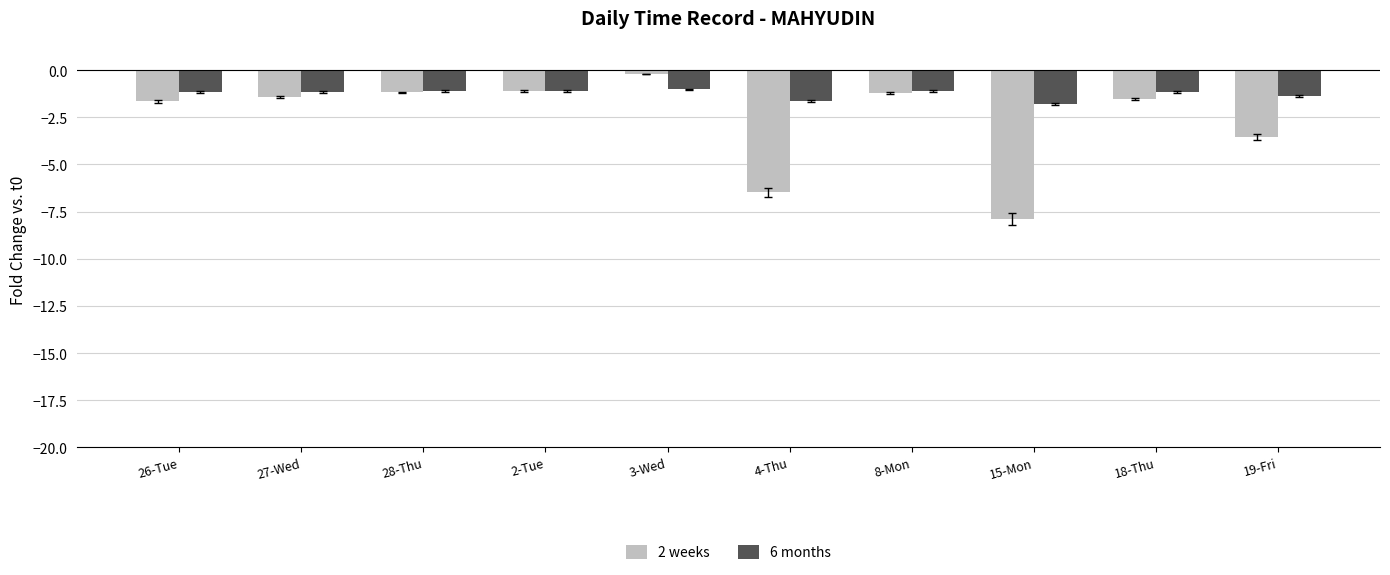

True or false: 6 months has a value of -1.1 at 8-Mon.

True